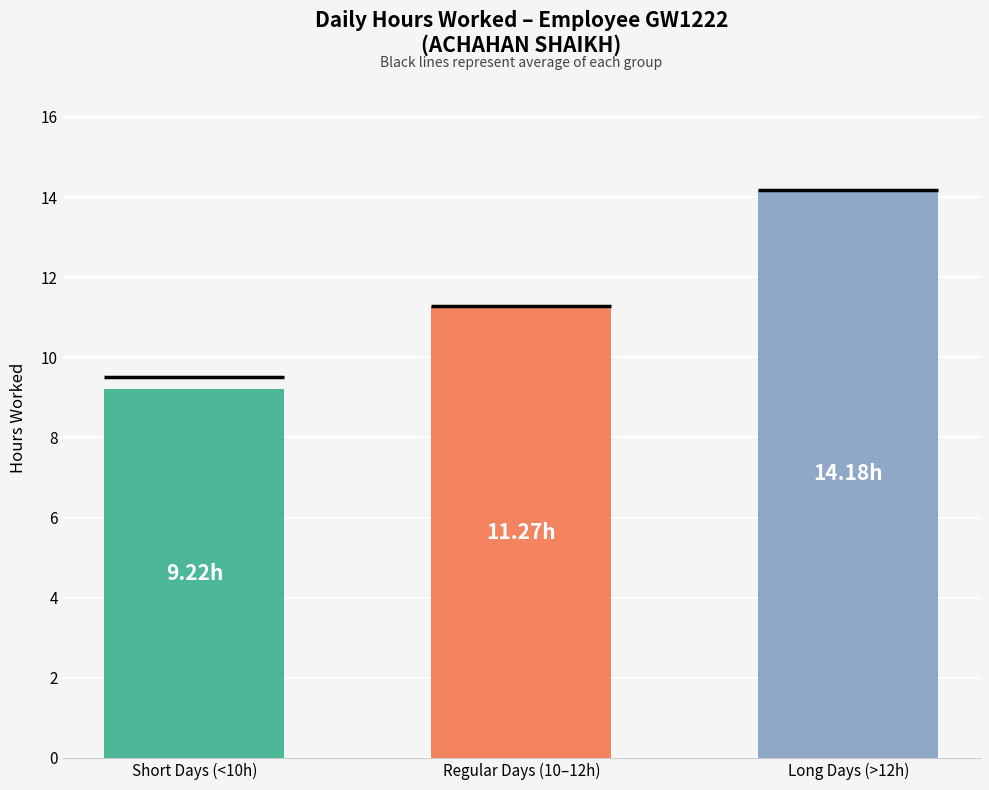

What is the greatest value displayed?

14.2